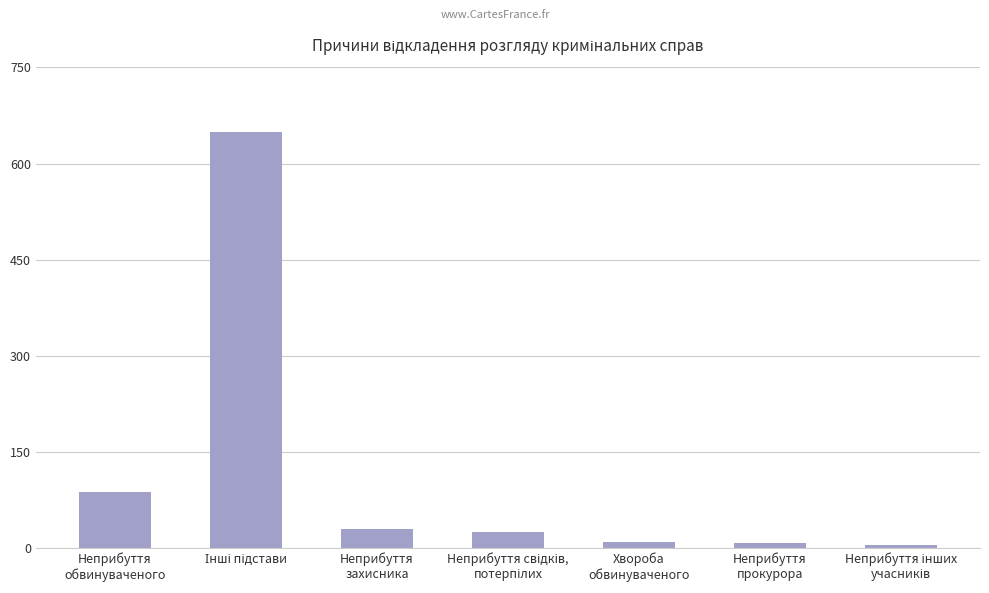

What is the difference between the maximum and minimum values?

644